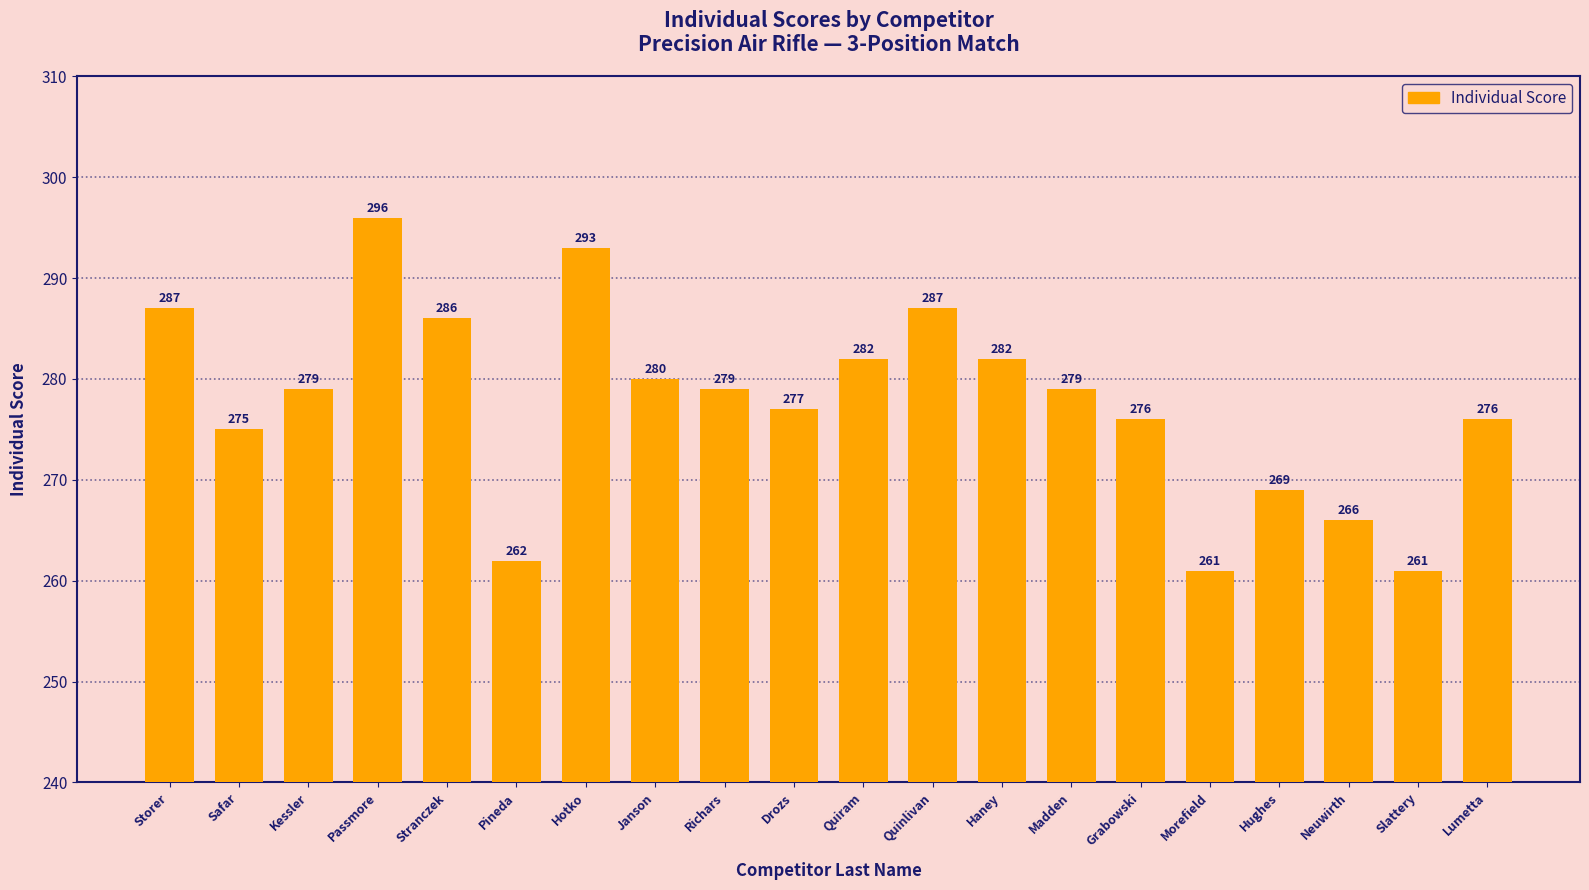

What is the label of the 3rd bar from the right?

Neuwirth